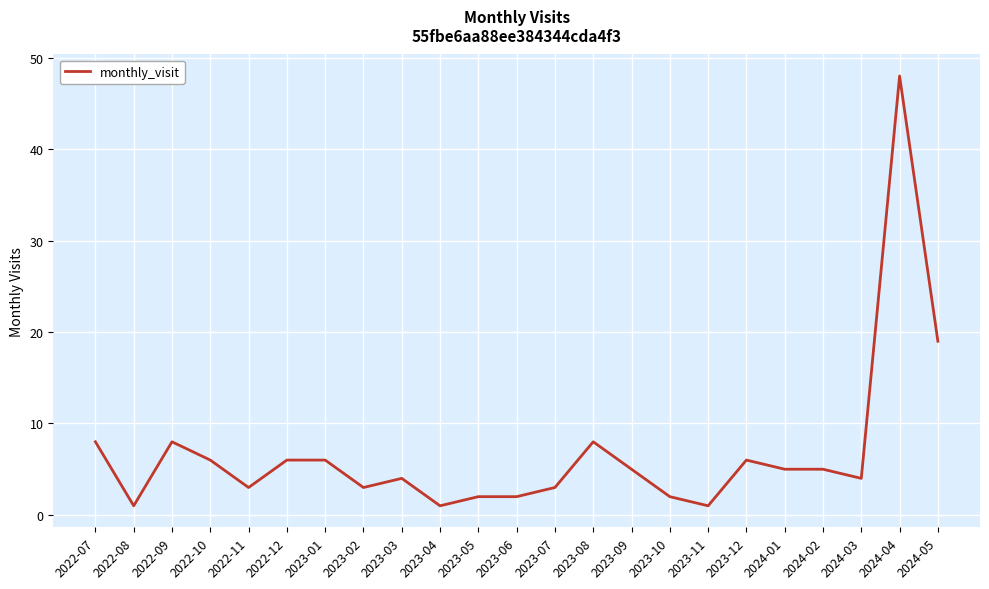

Reading left to right, transcribe all the data shown in this chart.

8	1	8	6	3	6	6	3	4	1	2	2	3	8	5	2	1	6	5	5	4	48	19